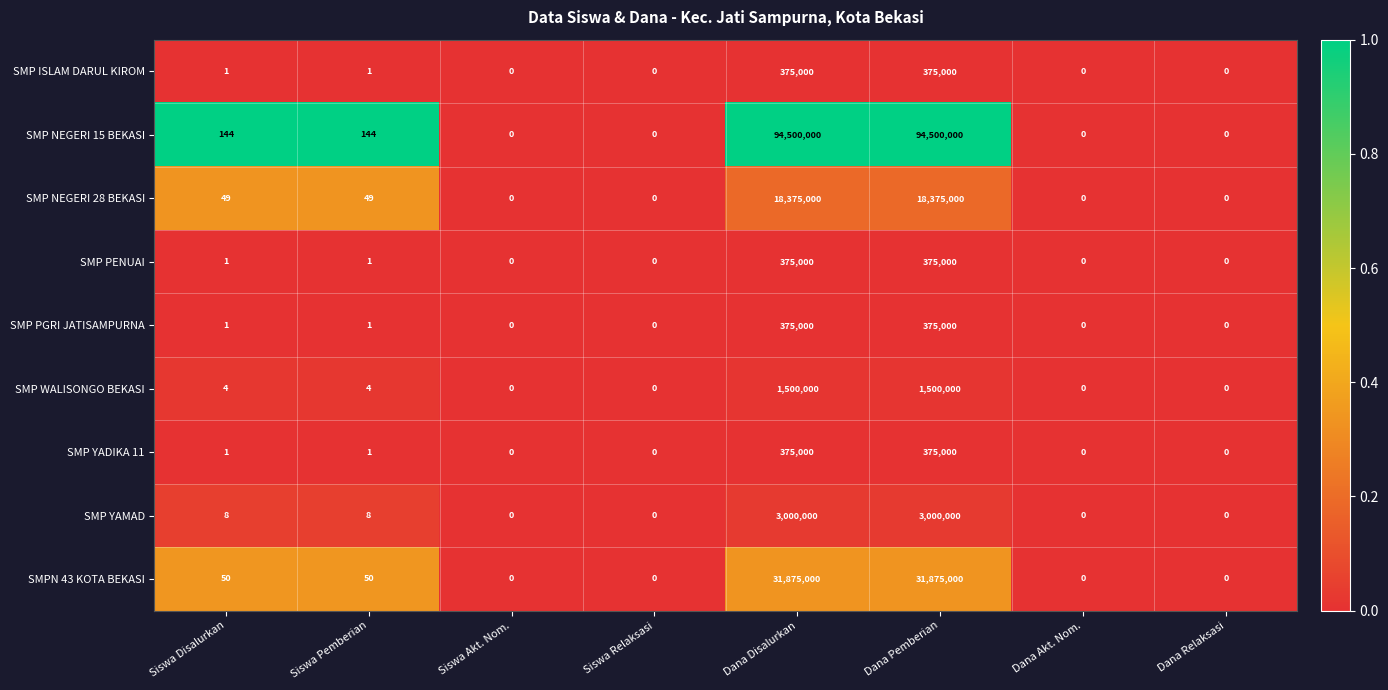

Between Dana Disalurkan and Dana Relaksasi, which series saw the biggest shift?

SMP NEGERI 15 BEKASI